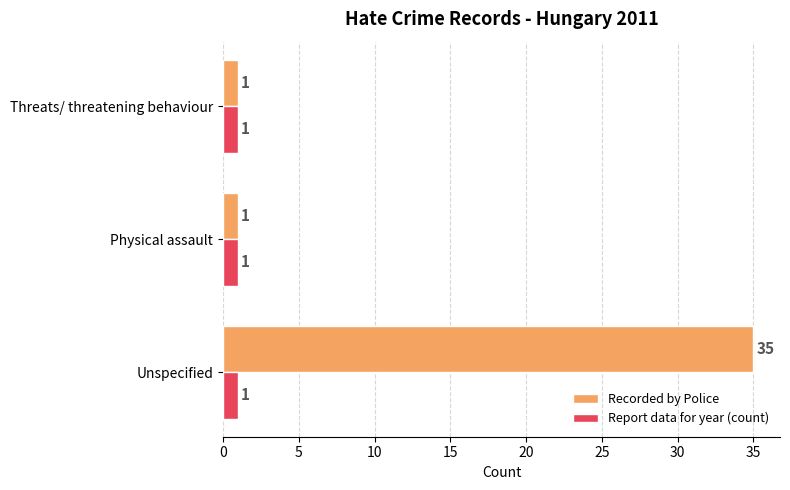

List the series in order of their overall mean, lowest first.

Report data for year (count), Recorded by Police